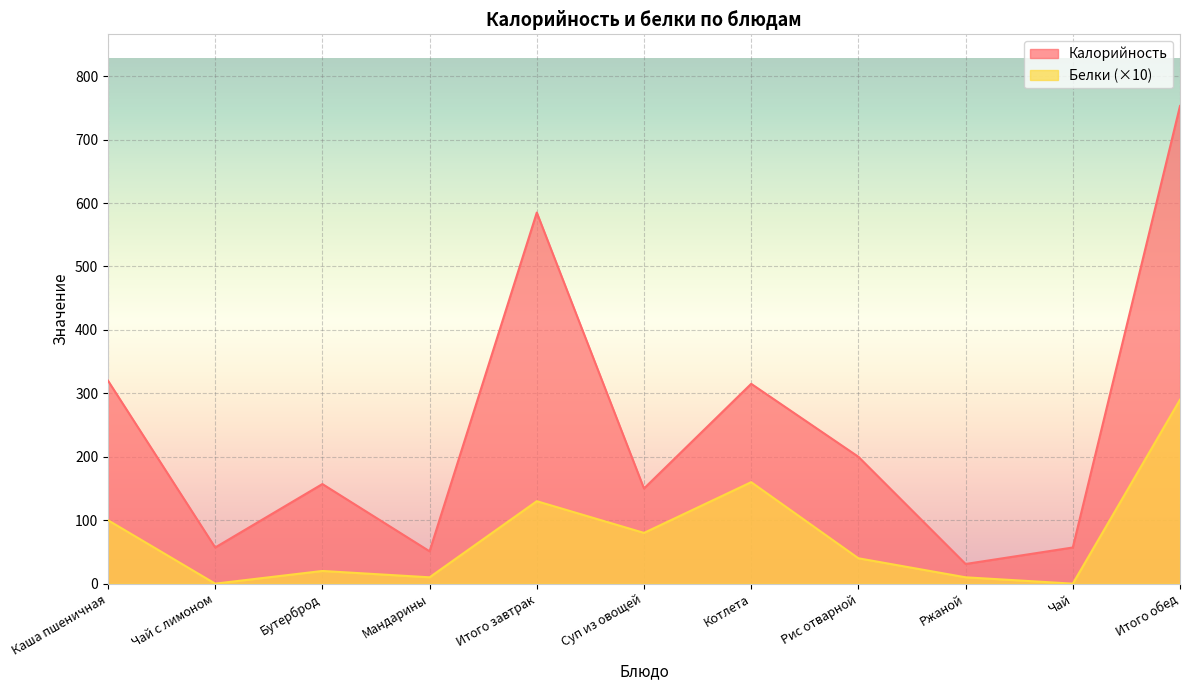

Is it true that Калорийность equals 31 at Ржаной?

True